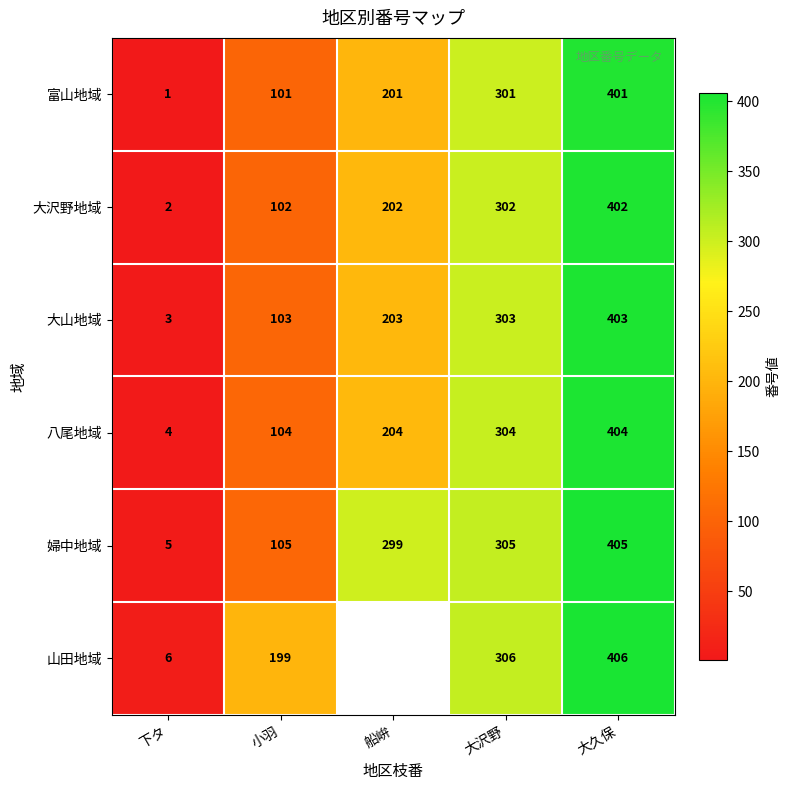

What is the spread (max minus min) of values at 大沢野?

5